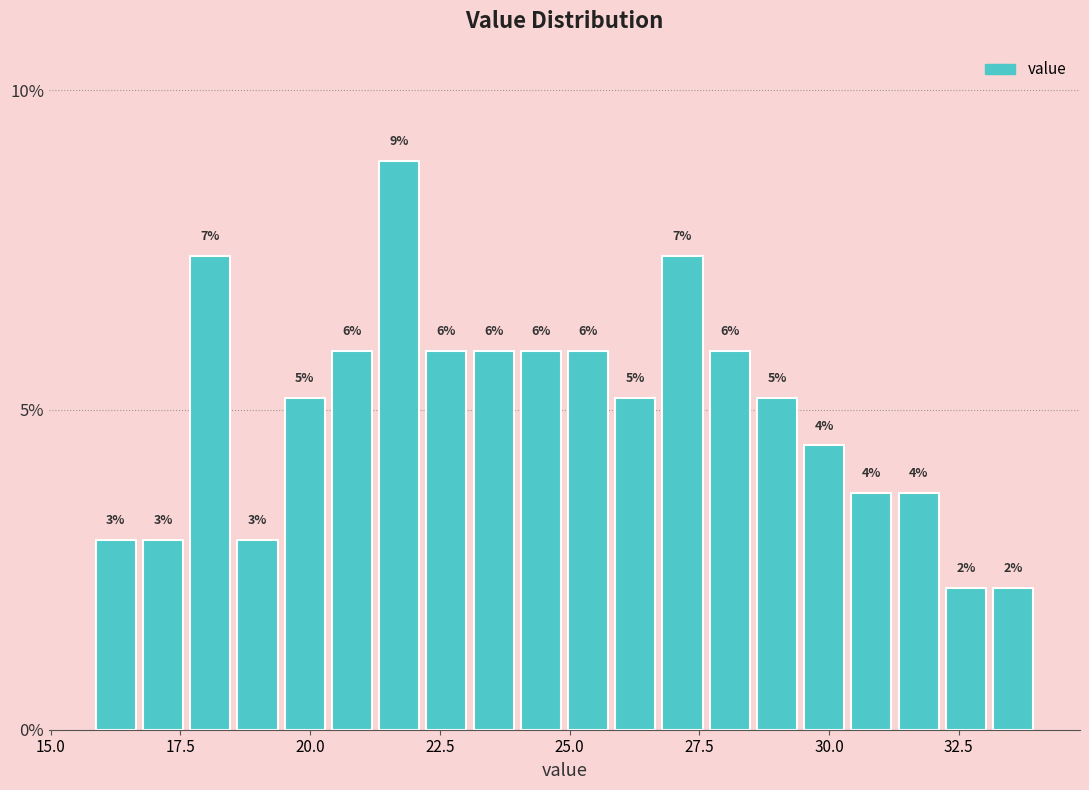

Read against the x-axis, roughly where is the centre of the tallest bar?

21.5